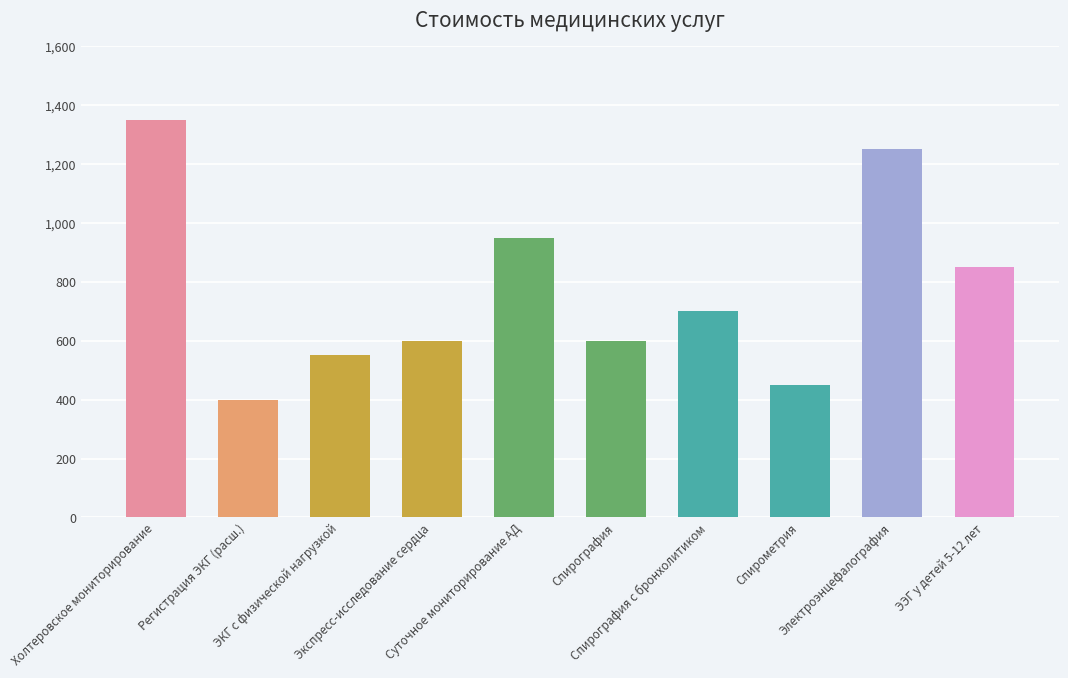

What is the label of the 7th bar from the left?

Спирография с бронхолитиком